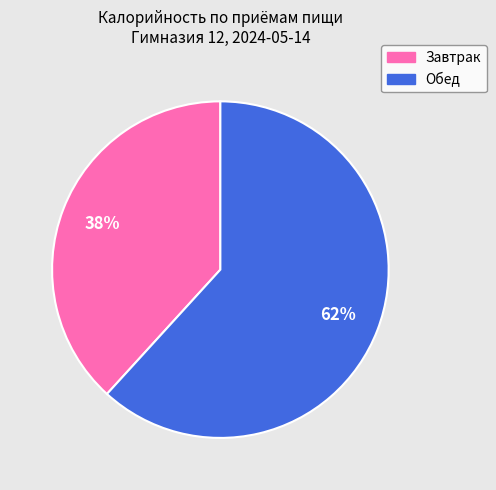

The Обед slice represents 62% of the pie. True or false?

True